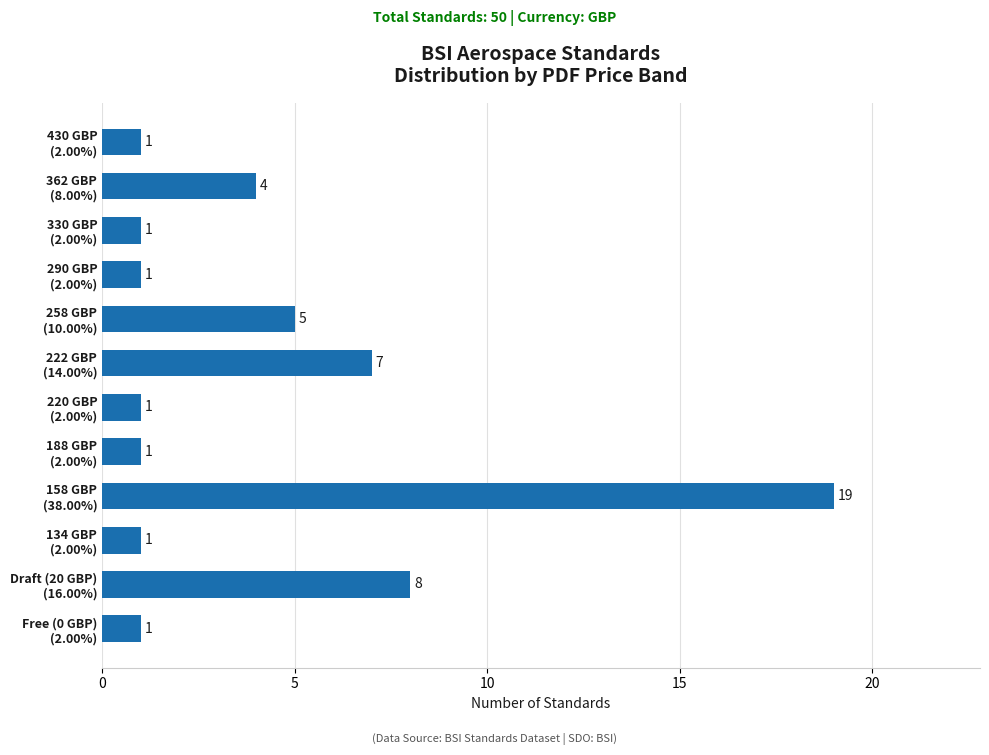

What is the greatest value displayed?

19